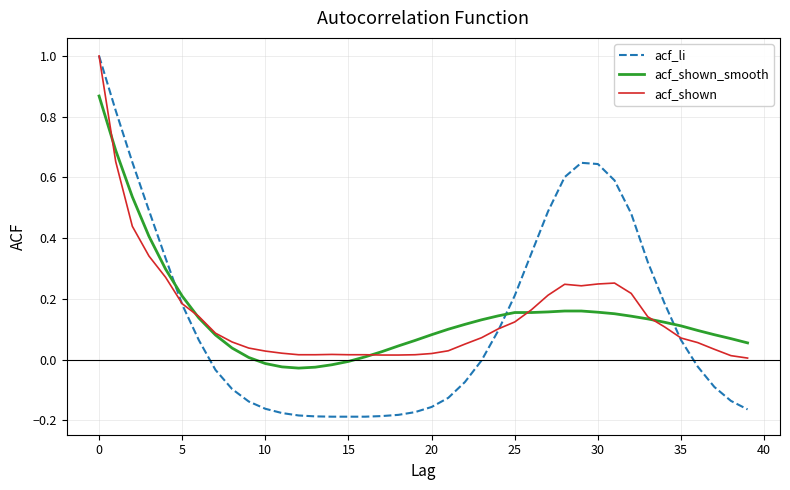

Which series has the largest range (max minus min)?

acf_li